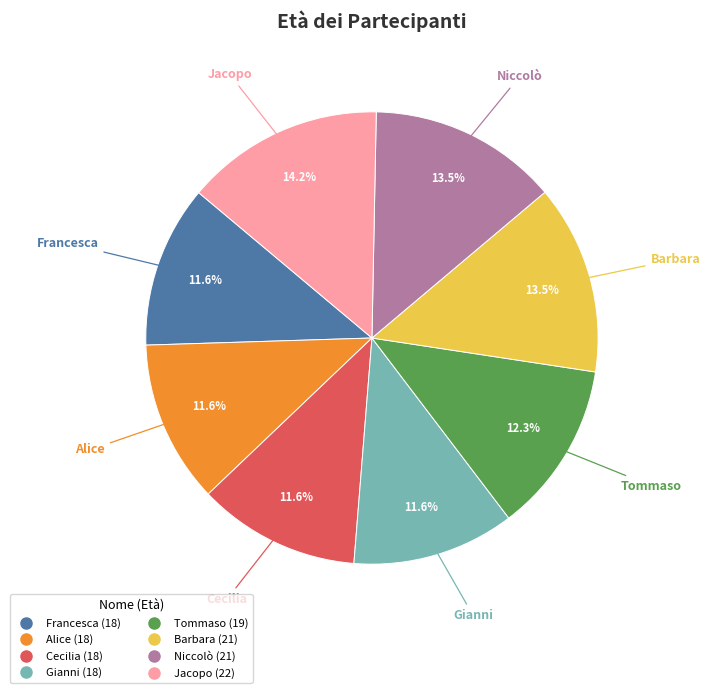

Approximately how many times larger is the value at Alice compared to Barbara?

0.9